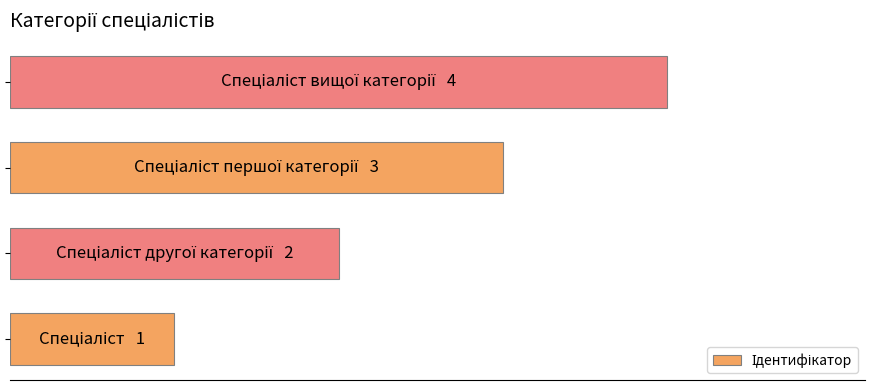

Does the chart contain any negative values?

No